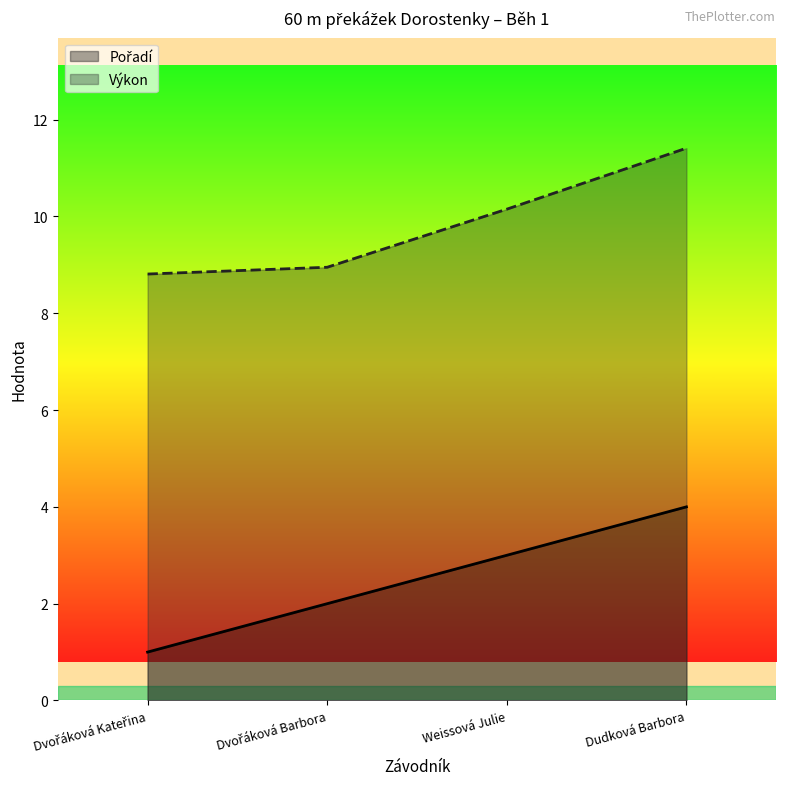

How many series are shown in this chart?

2